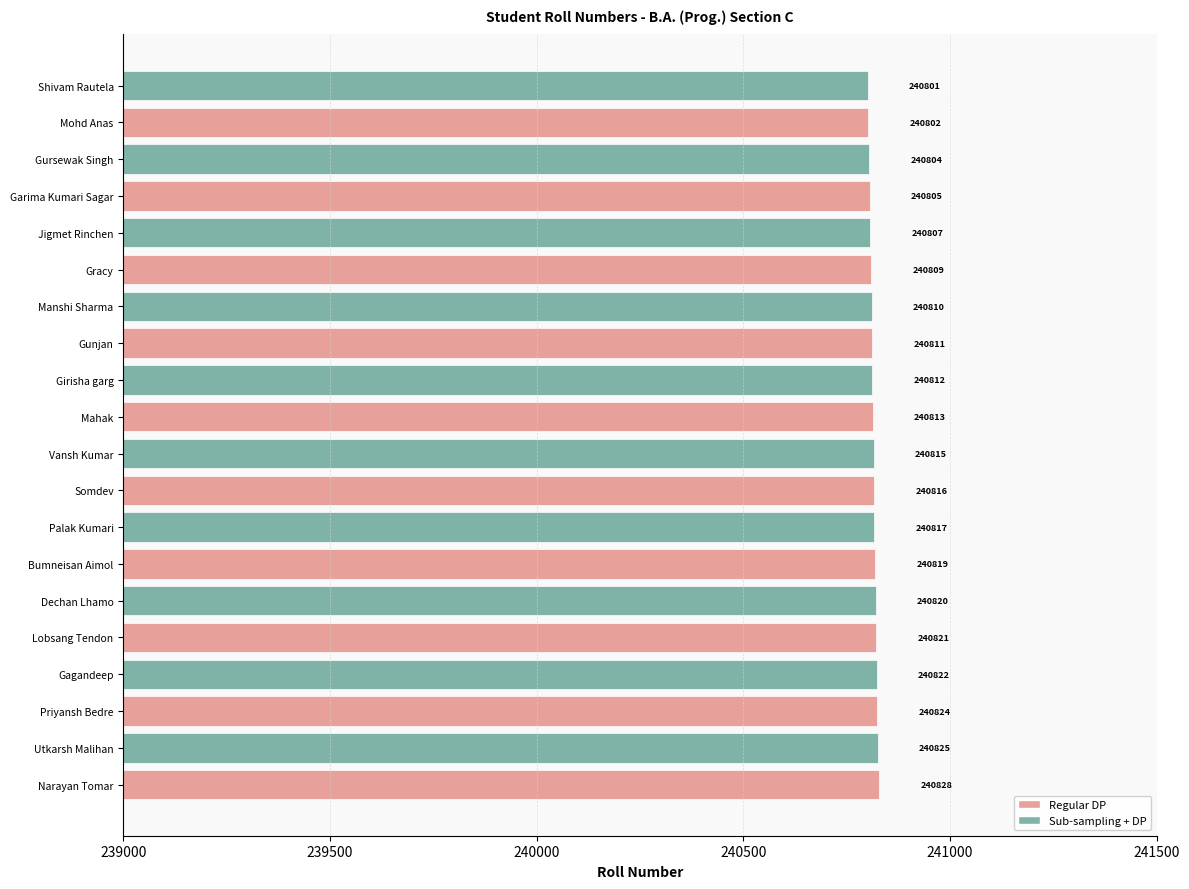

How many data points are less than 240815?

10